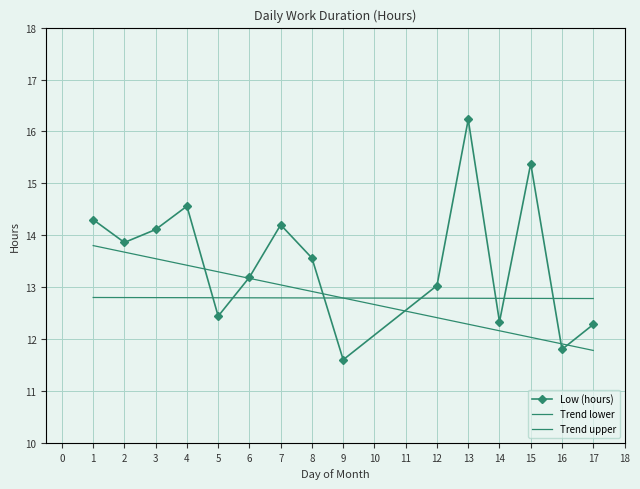

Which has a higher value, 1 or 5?

1